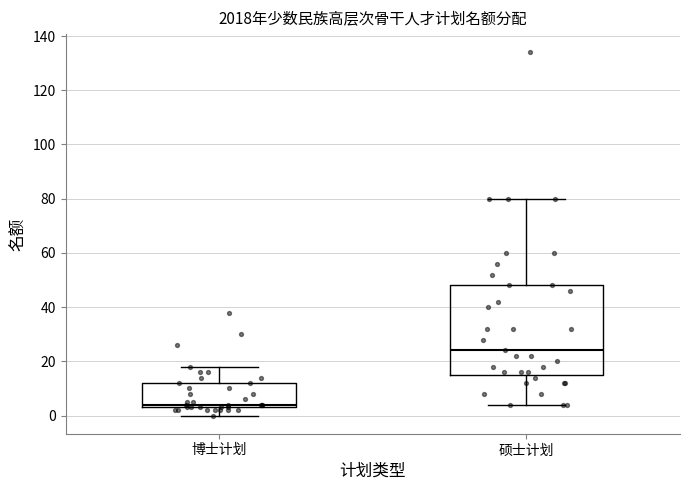

Which box is the tallest, from its lower edge to its upper edge?

硕士计划